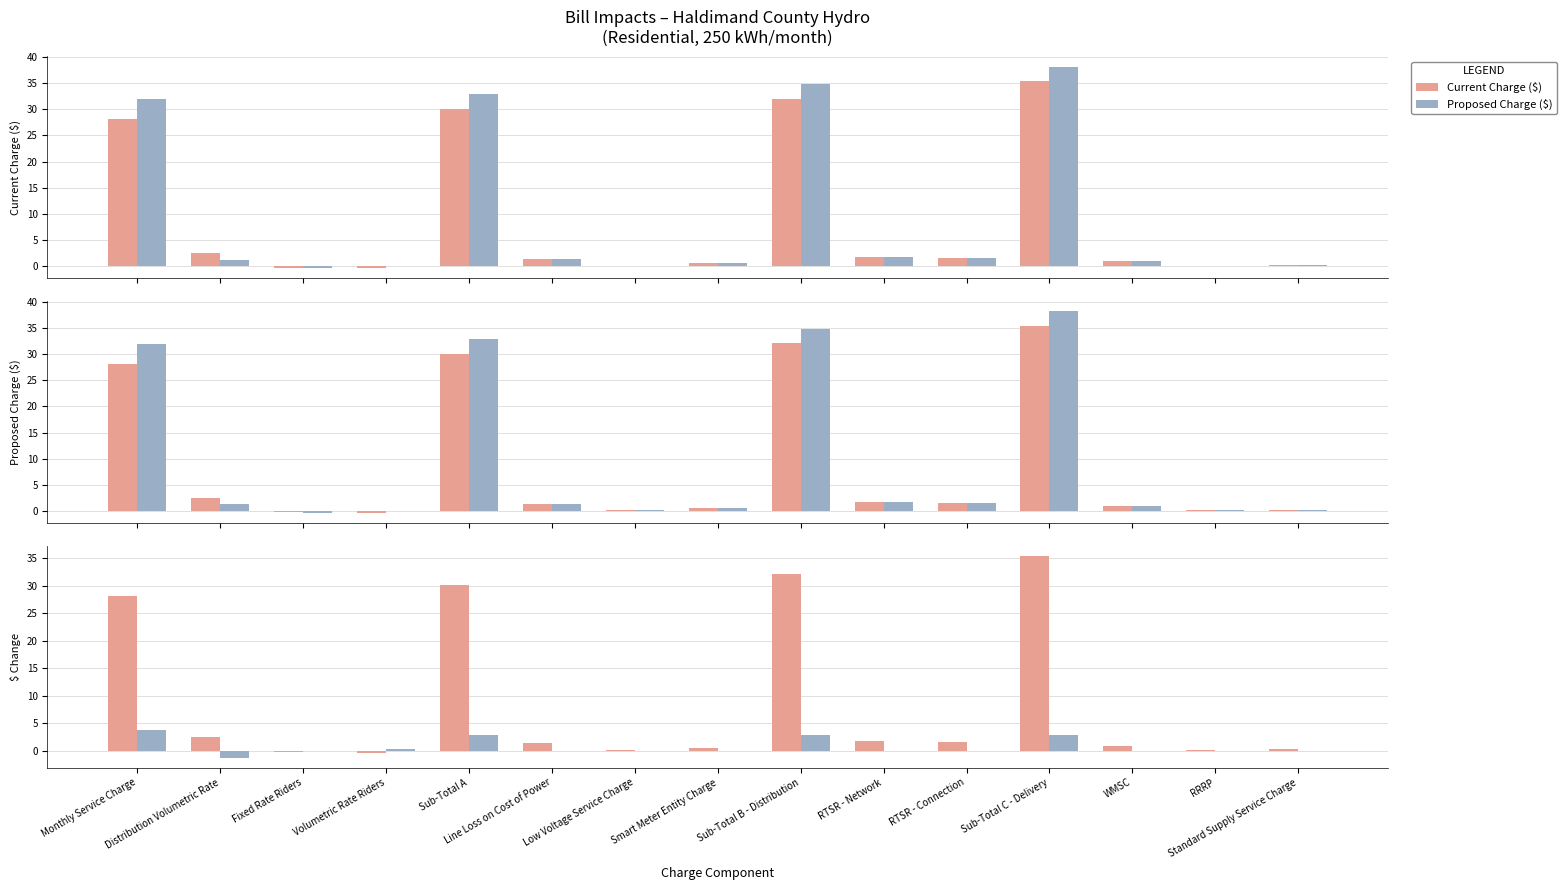

What is the approximate value of Current Charge ($) at Distribution Volumetric Rate?

2.5